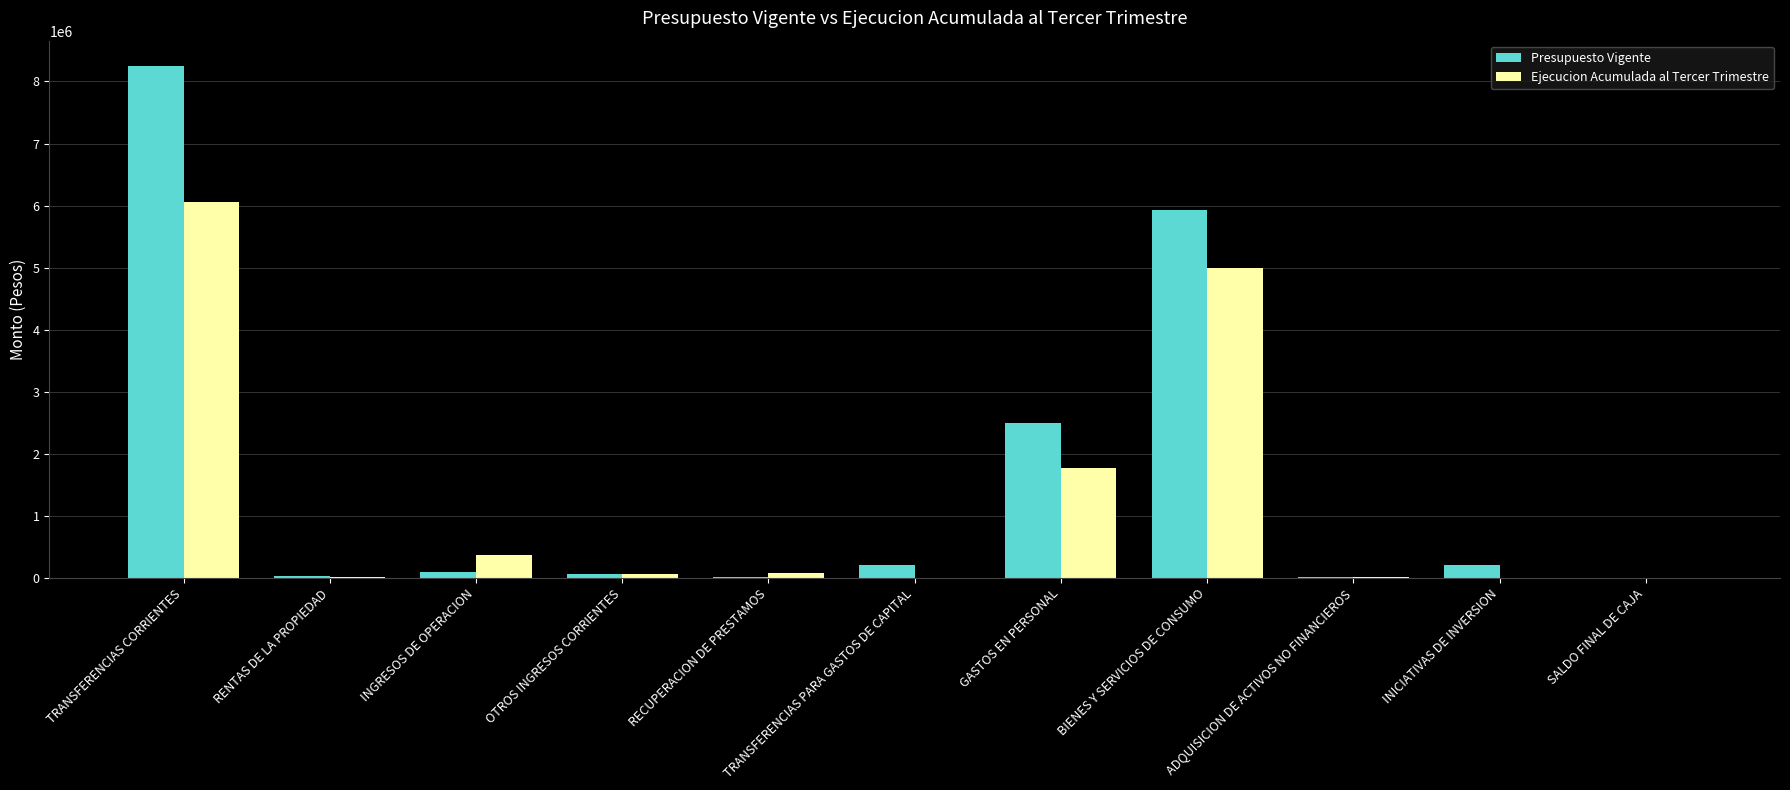

Count the number of data series in this chart.

2